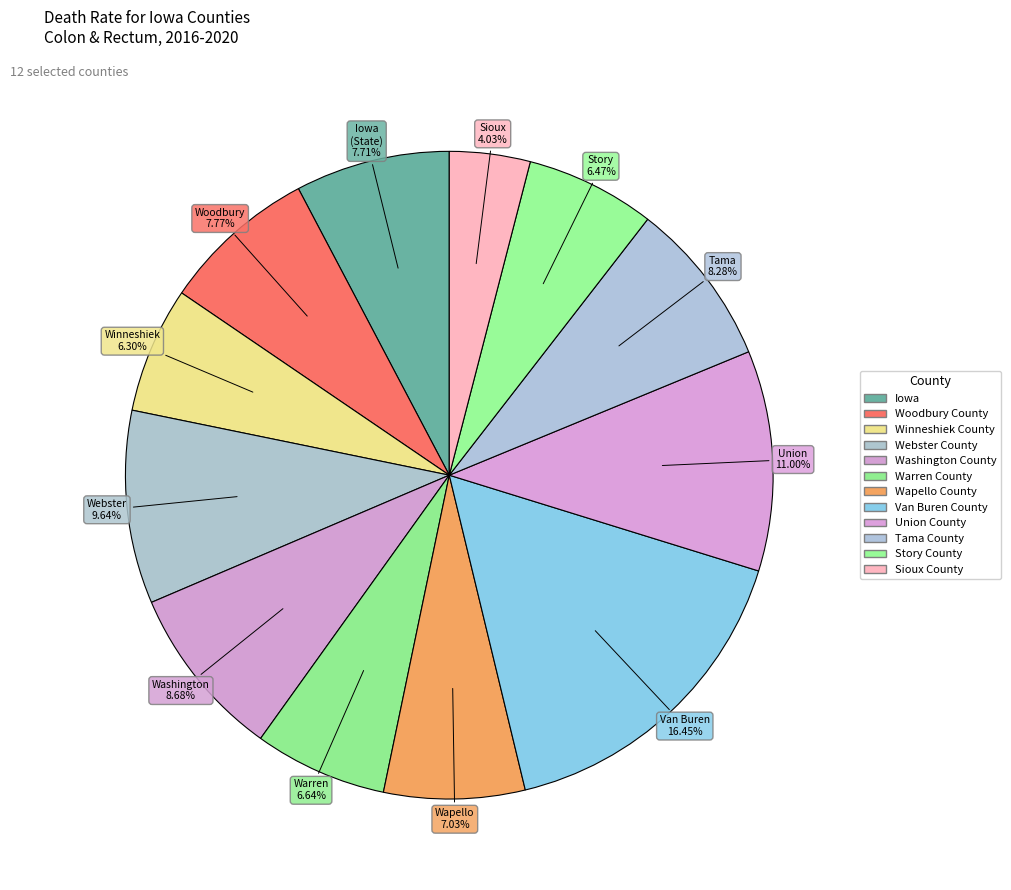

Which has a higher value, Van Buren County or Tama County?

Van Buren County